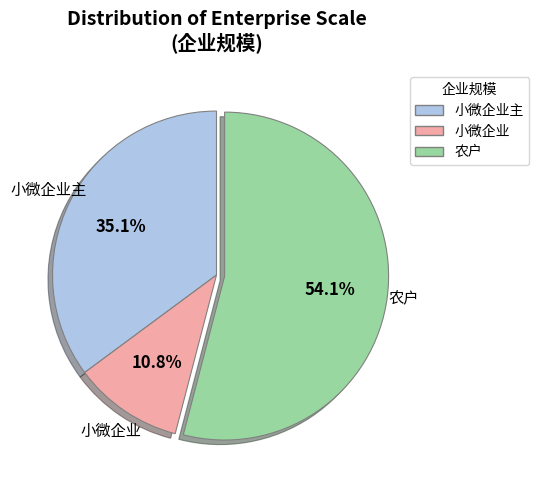

What is the majority slice?

农户